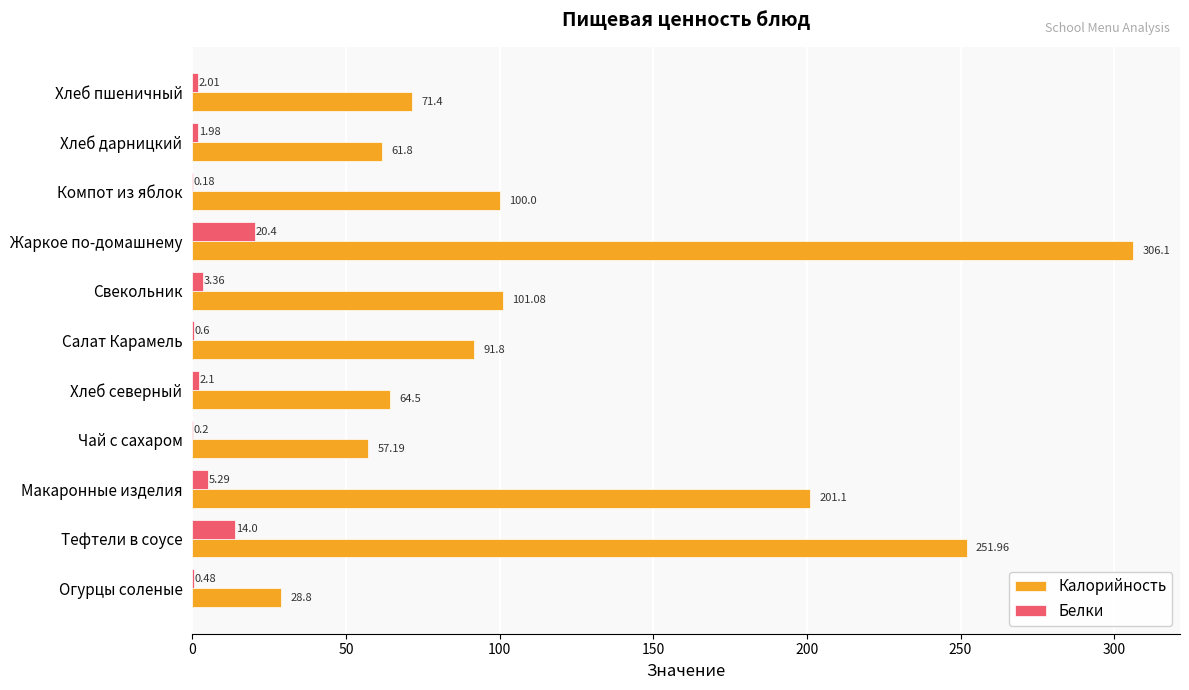

What is the sum of the Калорийность values at Салат Карамель and Хлеб пшеничный?

163.2